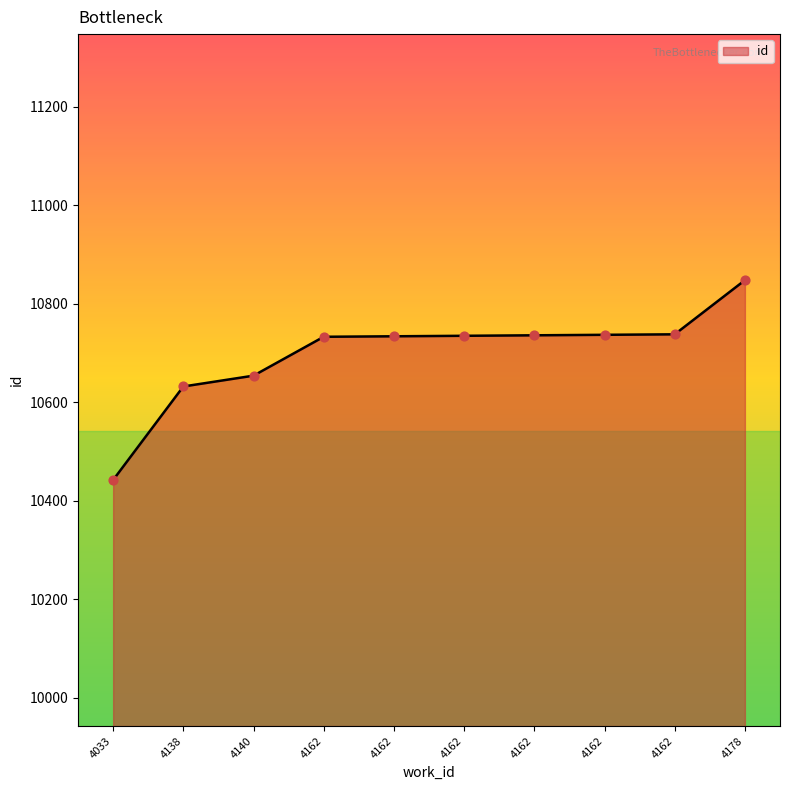

How many lines are shown in the chart?

1